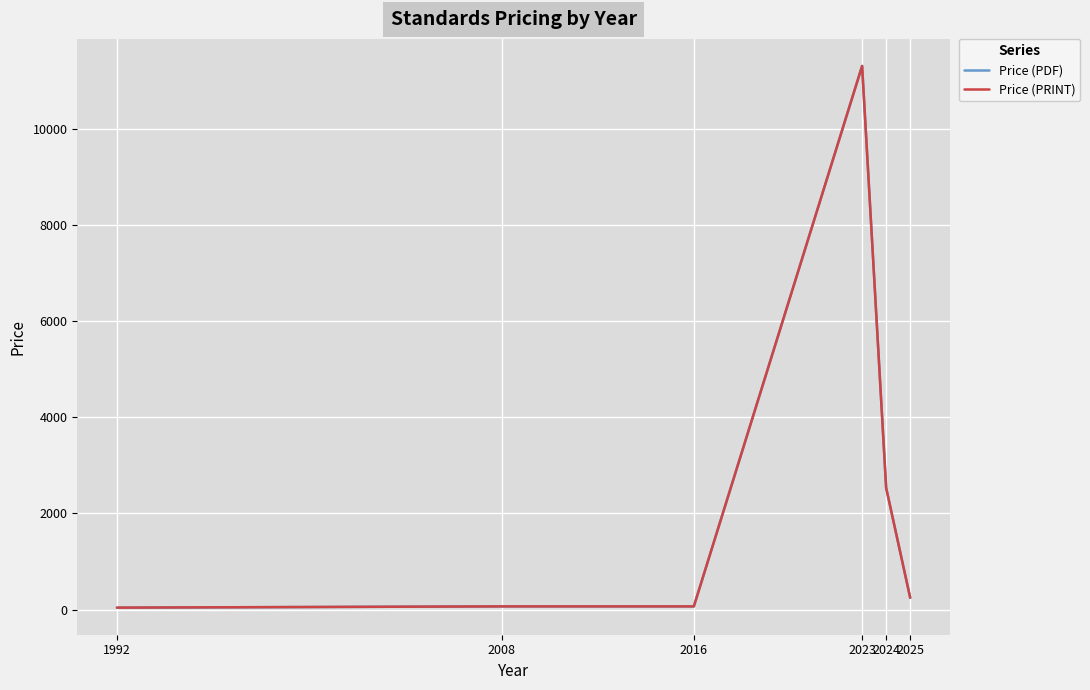

At which category does Price (PRINT) reach its first local peak?

2023